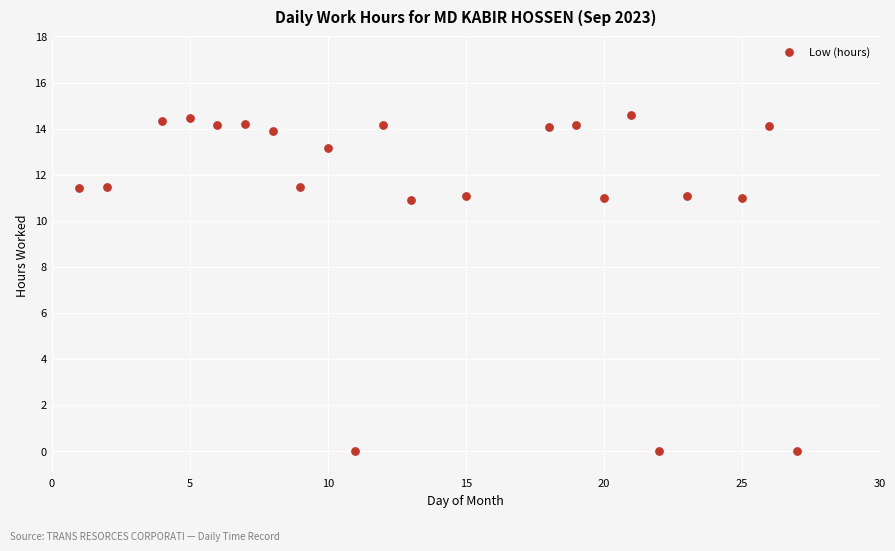

What is the range of X values (max minus min)?

26.0